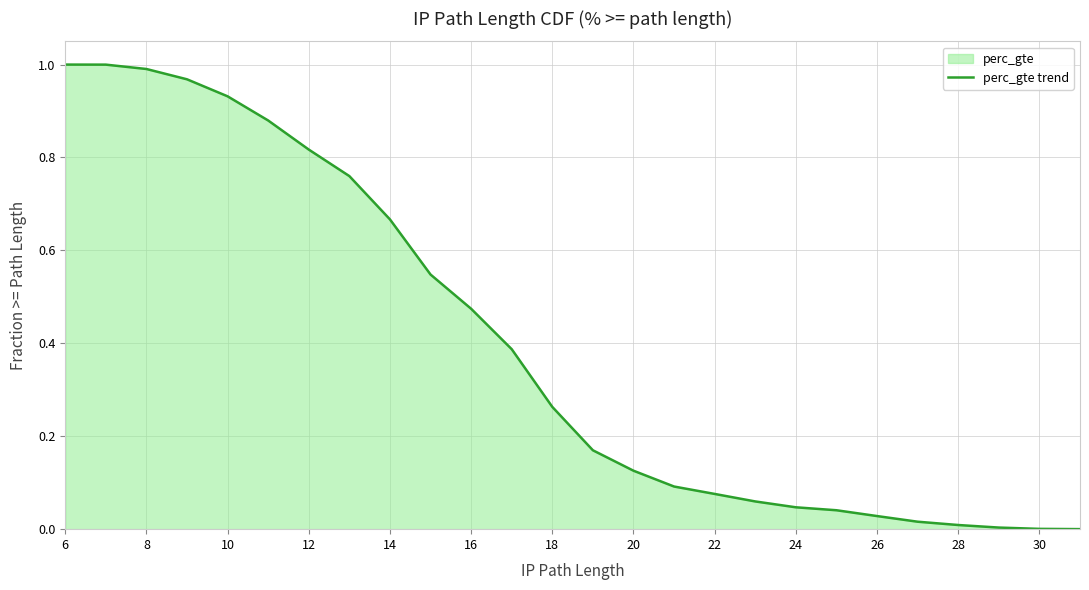

What is the difference between the maximum and minimum values?

1.0